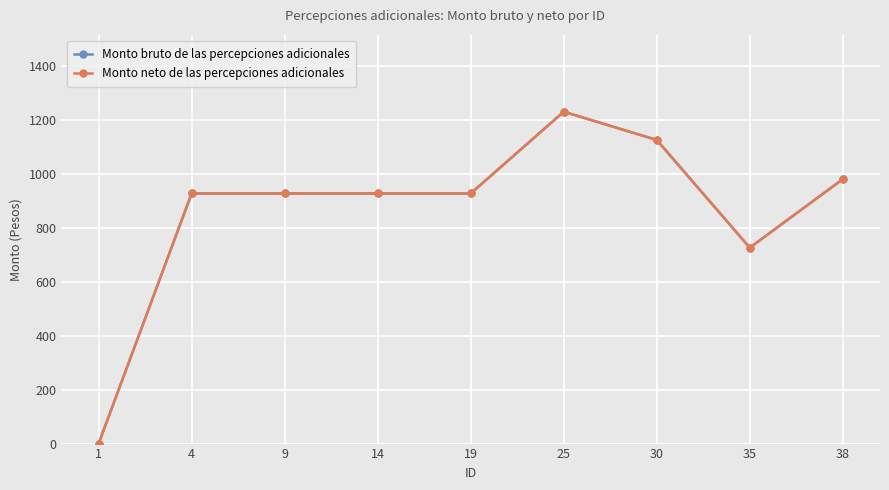

Which label corresponds to the largest value in the chart?

25